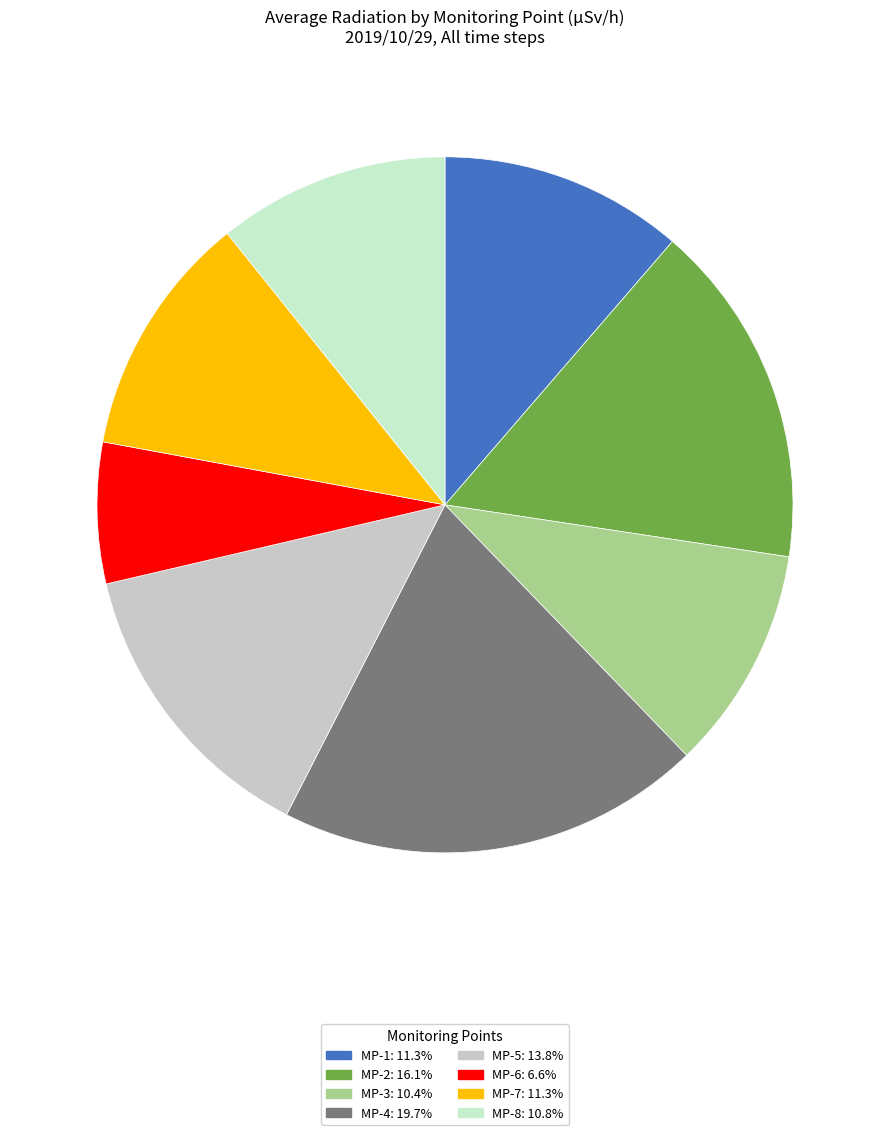

The MP-2 slice represents 10% of the pie. True or false?

False